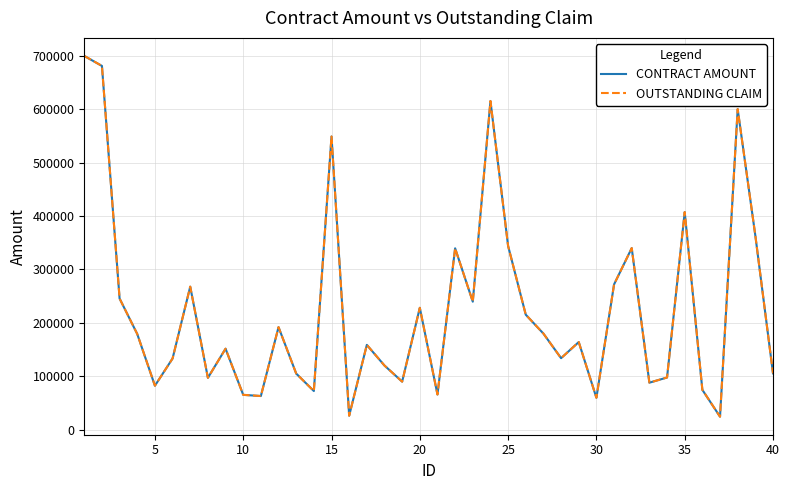

Does the chart have visible grid lines?

Yes